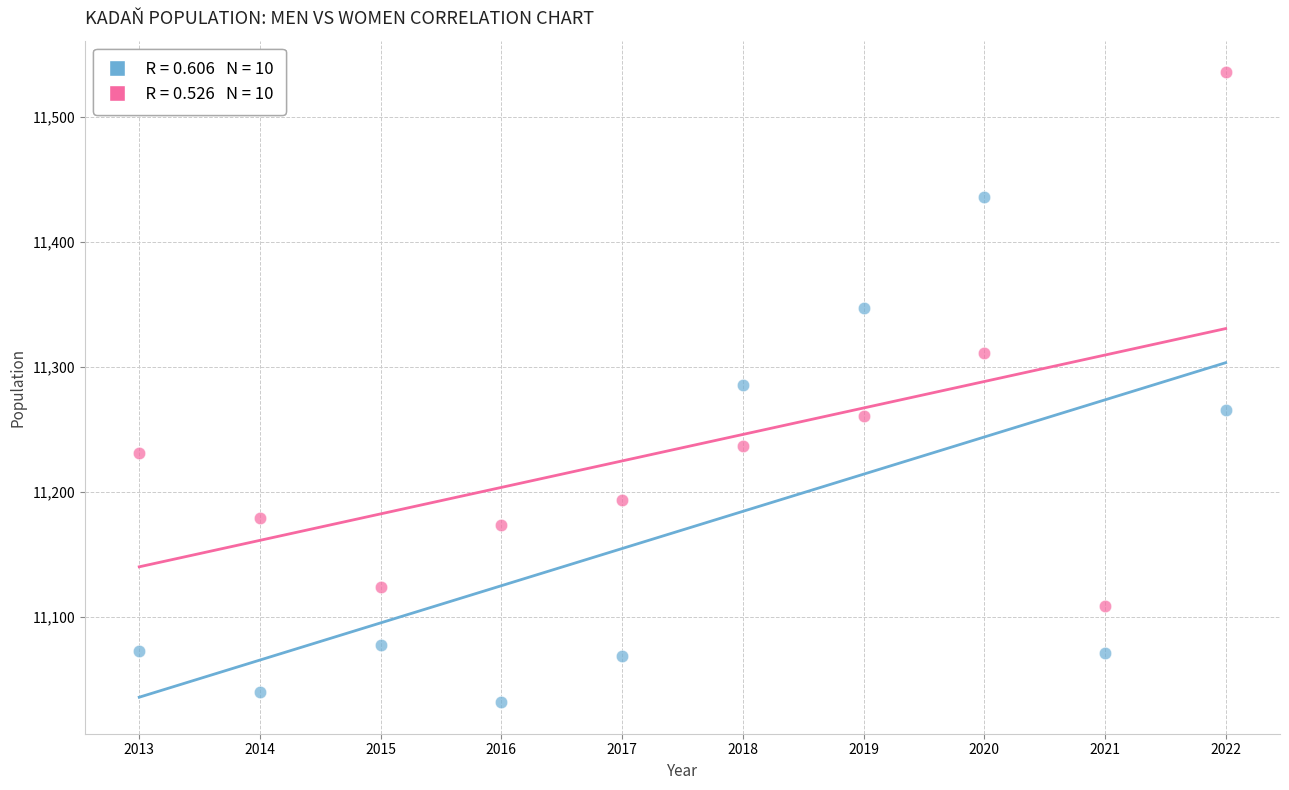

Across all data points, what is the range of X values (max minus min)?

9